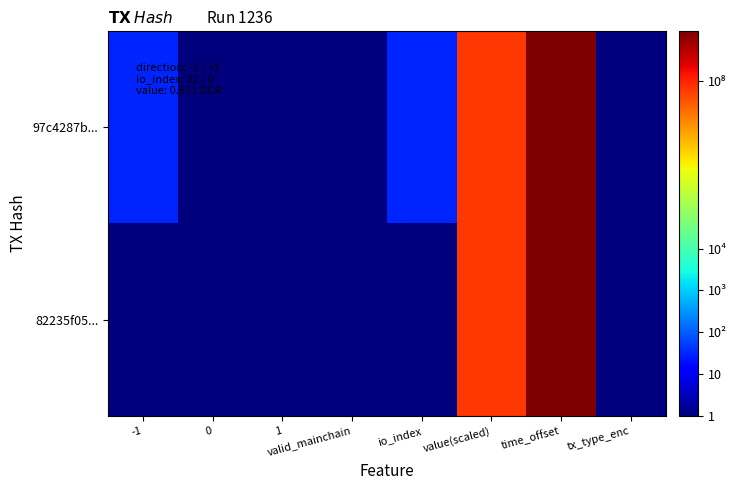

What is the difference between the highest and lowest values at 1?

1.0